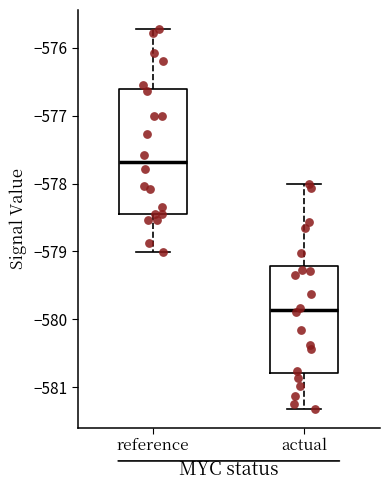

Reading left to right, read every box against the y-axis: the position of its median line, the range the box covers, and the ends of its whiskers. The values are not printed on the chart, so give them approximately, as read against the axis.

reference: median -577.7, box -578.4 to -576.6, whiskers -579.0 to -575.7
actual: median -579.9, box -580.8 to -579.2, whiskers -581.3 to -578.0